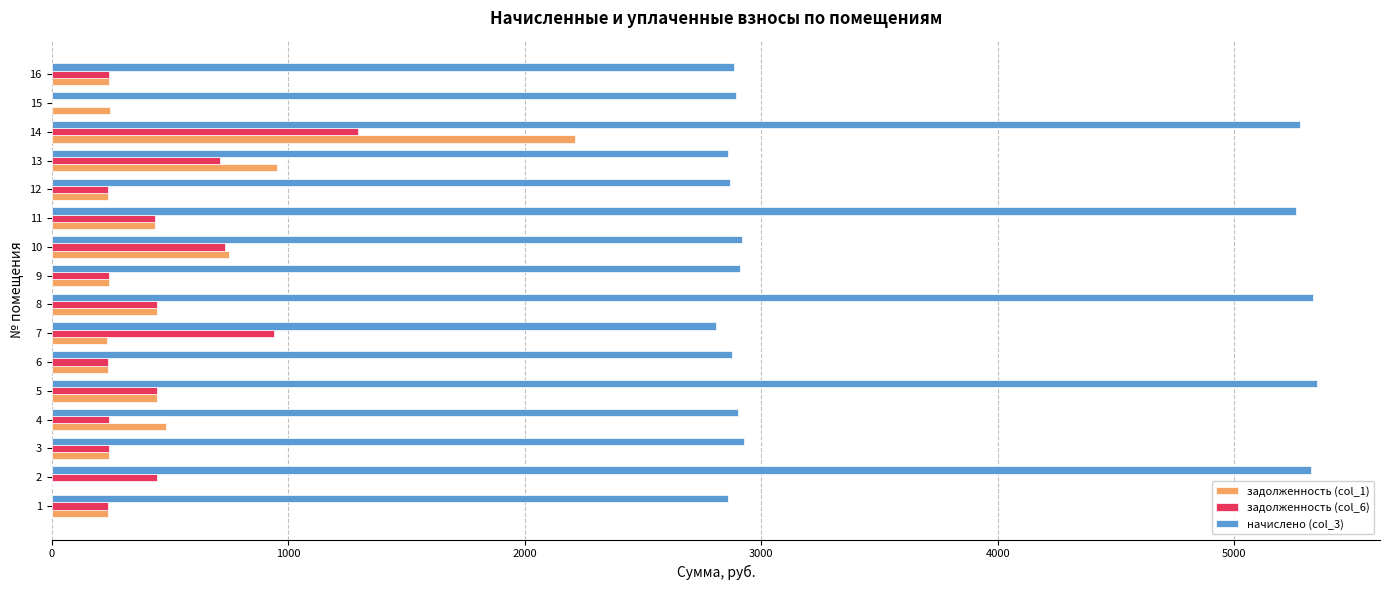

The value of задолженность (col_6) at 10 is 1205.5. True or false?

False